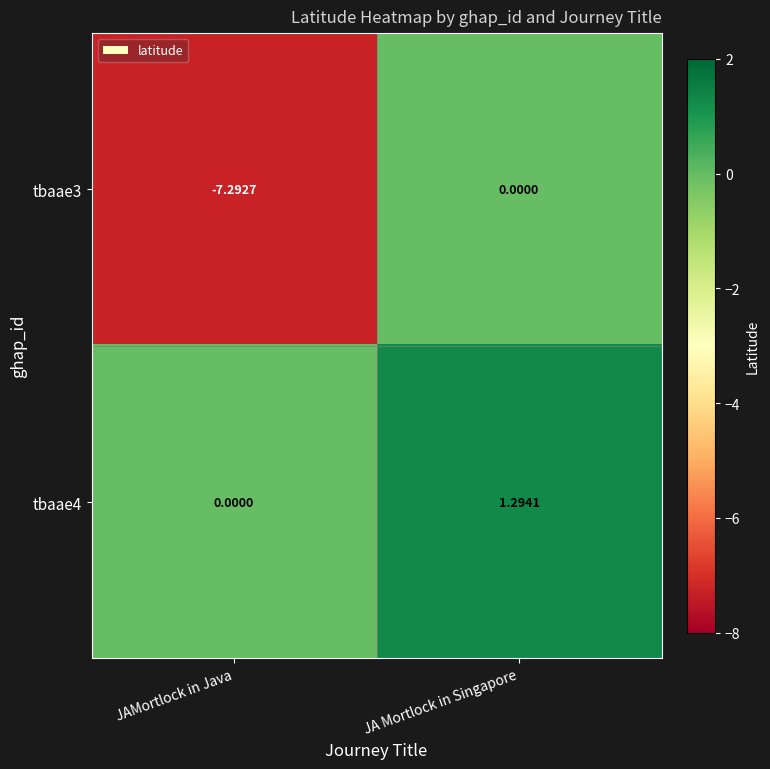

At which label is tbaae3 closest to -3?

JA Mortlock in Singapore